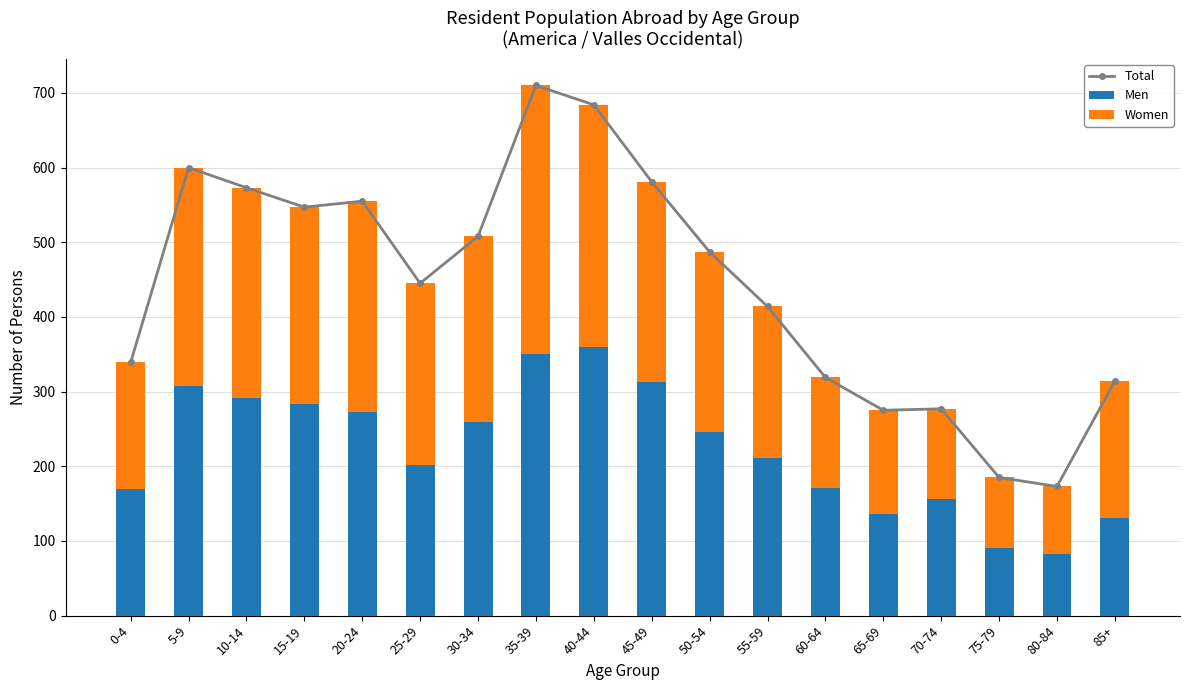

Reading right to left, extract all data points from this chart.

Total: 85+=314	80-84=173	75-79=185	70-74=277	65-69=275	60-64=319	55-59=414	50-54=487	45-49=581	40-44=684	35-39=710	30-34=508	25-29=445	20-24=555	15-19=547	10-14=573	5-9=600	0-4=339
Men: 85+=131	80-84=83	75-79=90	70-74=156	65-69=136	60-64=171	55-59=211	50-54=246	45-49=313	40-44=360	35-39=350	30-34=259	25-29=202	20-24=273	15-19=283	10-14=292	5-9=308	0-4=169
Women: 85+=183	80-84=90	75-79=95	70-74=121	65-69=139	60-64=148	55-59=203	50-54=241	45-49=268	40-44=324	35-39=360	30-34=249	25-29=243	20-24=282	15-19=264	10-14=281	5-9=292	0-4=170